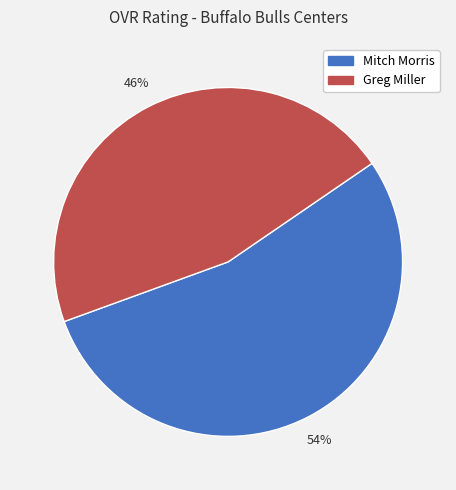

Is it true that Mitch Morris is 54% of the pie?

True